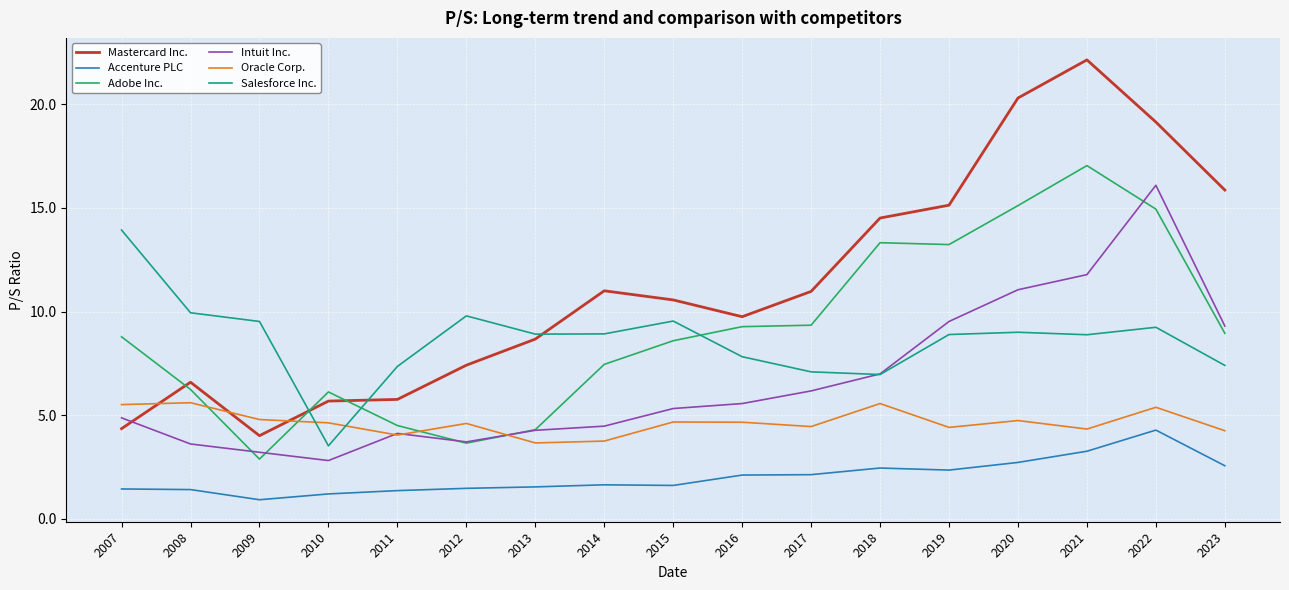

Count the number of categories in the chart.

17